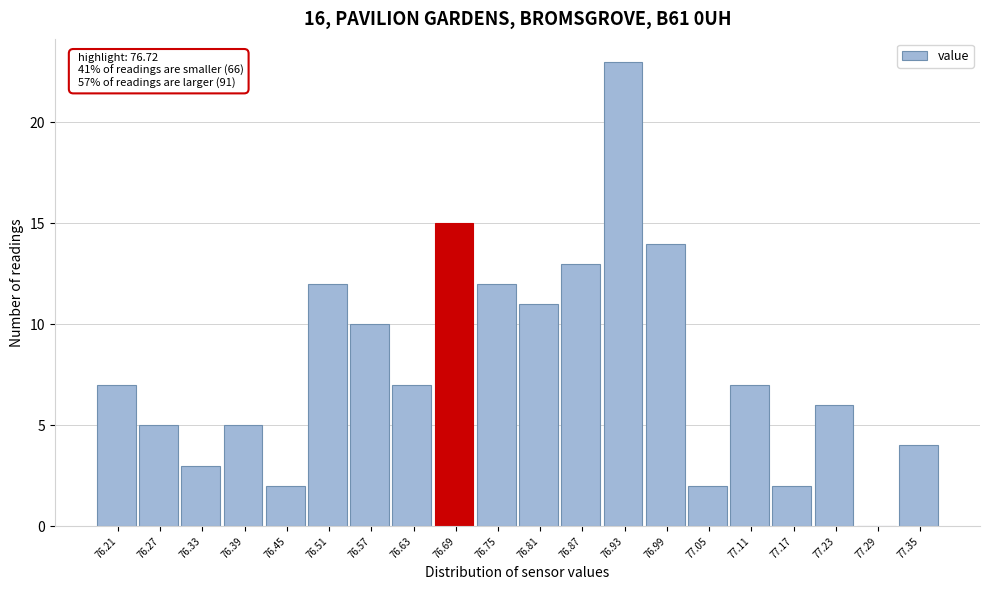

Which range on the x-axis has the tallest bar?

76.90 to 76.96